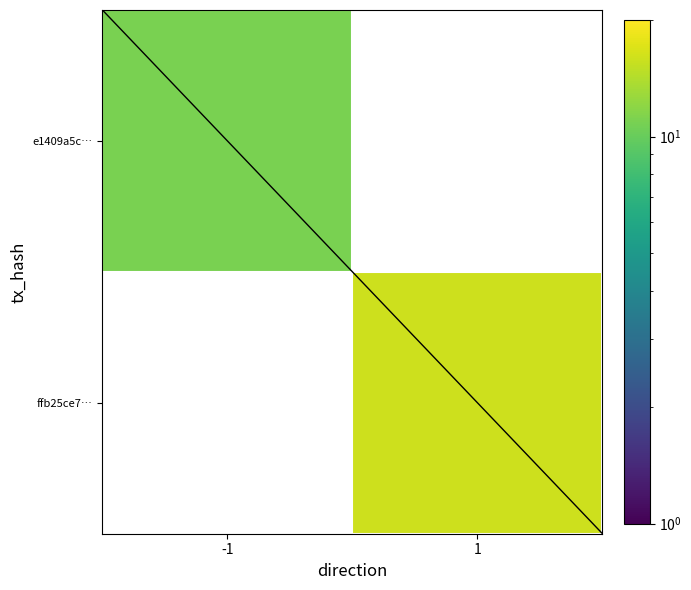

Which category has the highest value in the e1409a5c… series?

-1